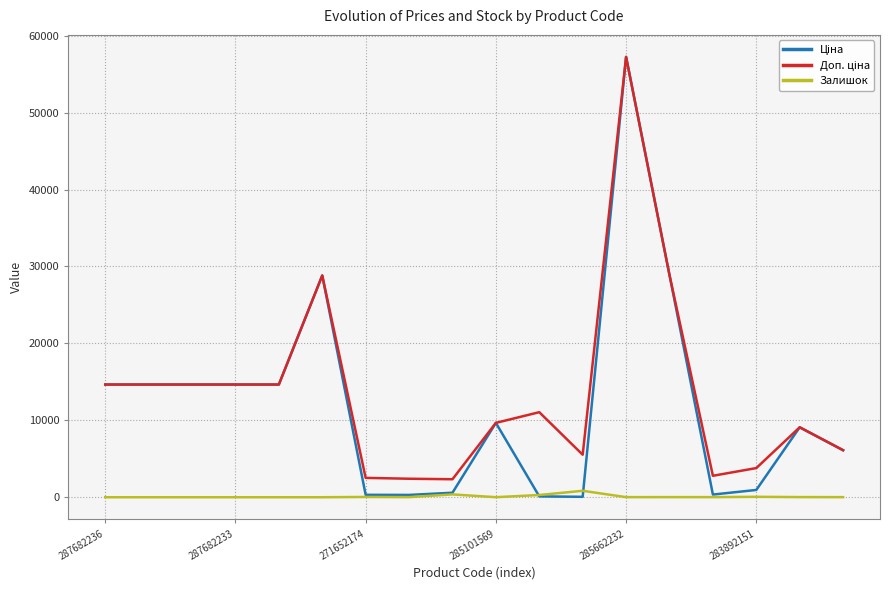

What is the maximum value shown in the chart?

57235.5